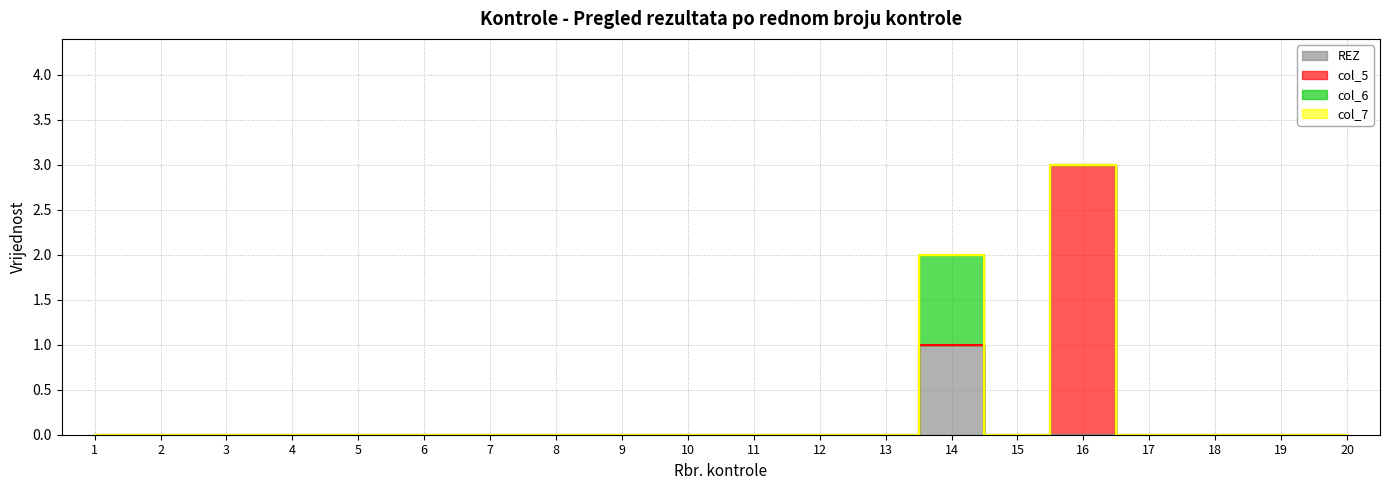

True or false: col_5 and col_7 cross at least once.

False